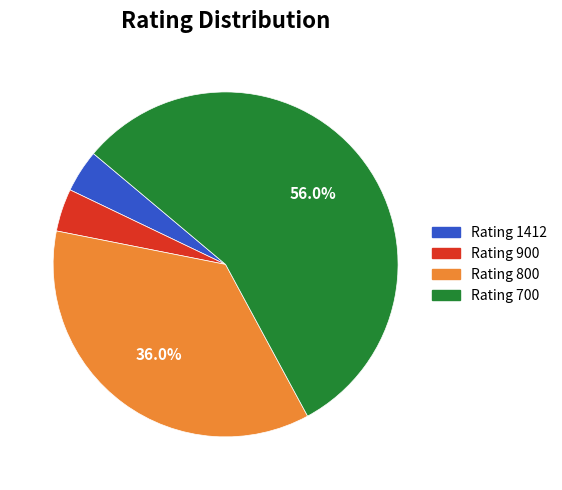

Is there any slice that represents more than half of the pie?

Yes